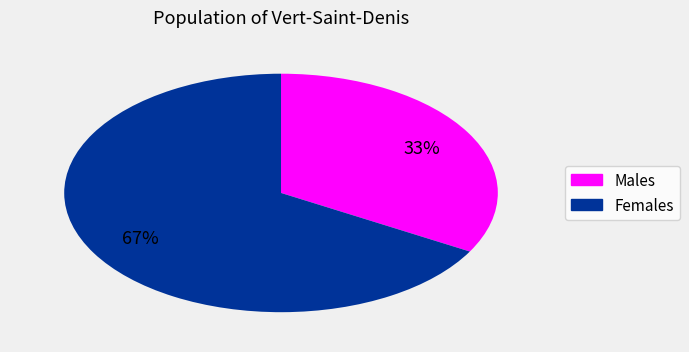

Is there any slice that represents more than half of the pie?

Yes